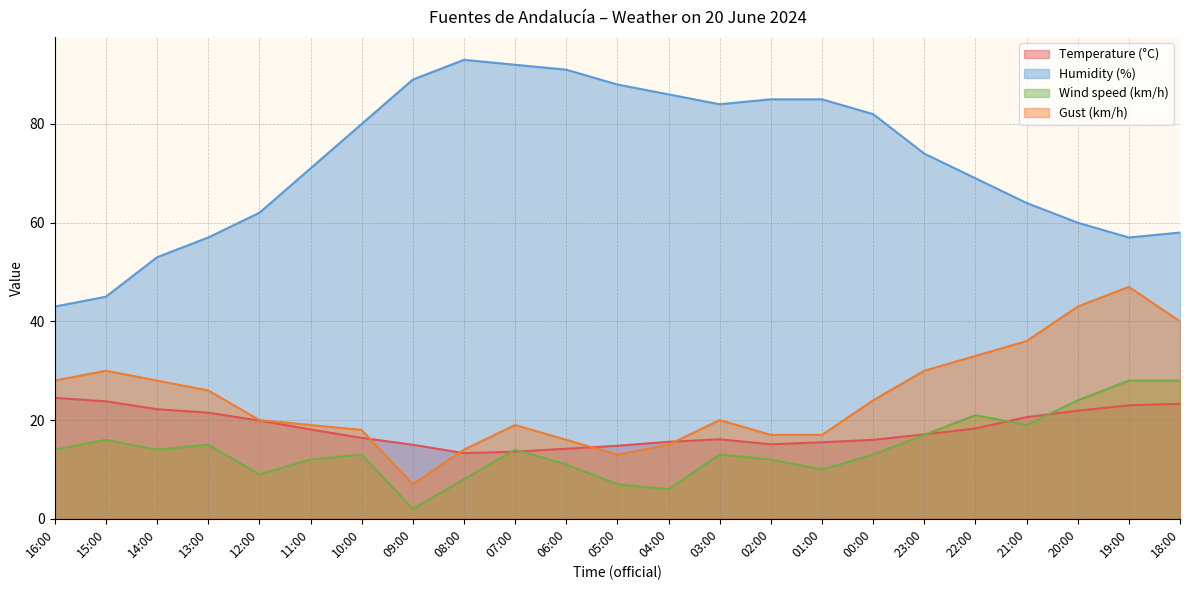

Rank the series by their maximum value, from lowest to highest.

Temperature (°C), Wind speed (km/h), Gust (km/h), Humidity (%)